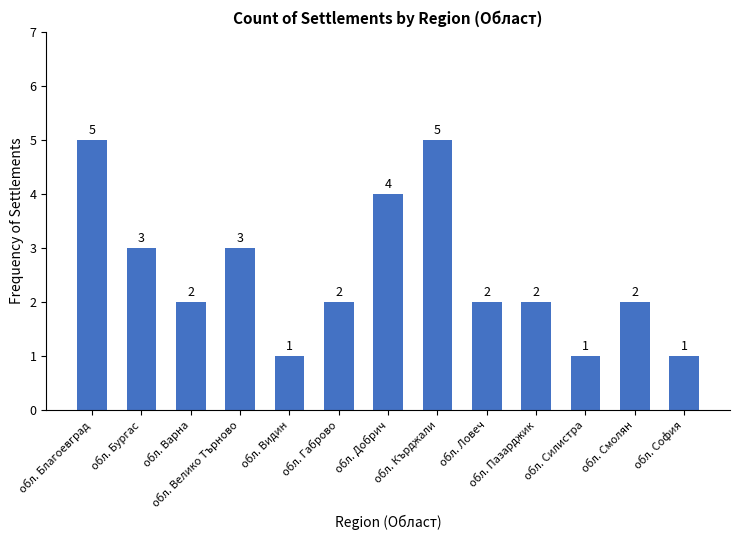

What is the ratio of the value at обл. Габрово to the value at обл. Велико Търново?

0.7